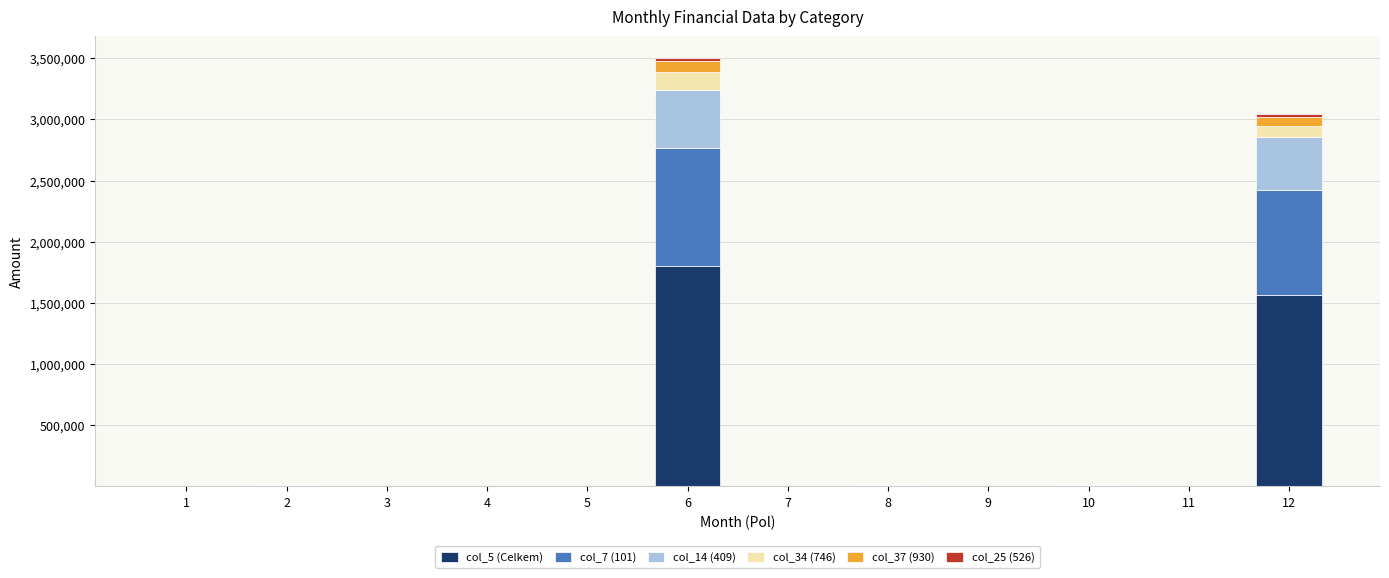

Count the number of categories in the chart.

12